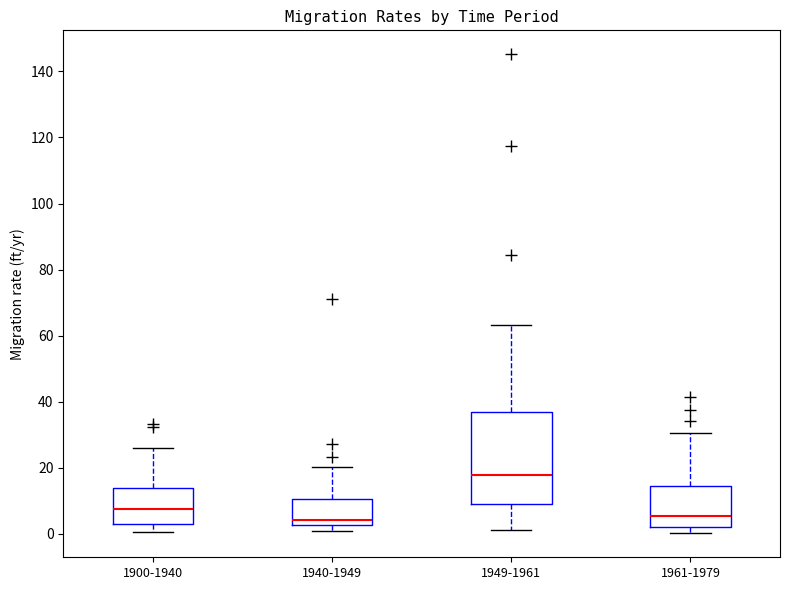

Comparing the boxes themselves (not the whiskers), which one is the tallest?

1949-1961